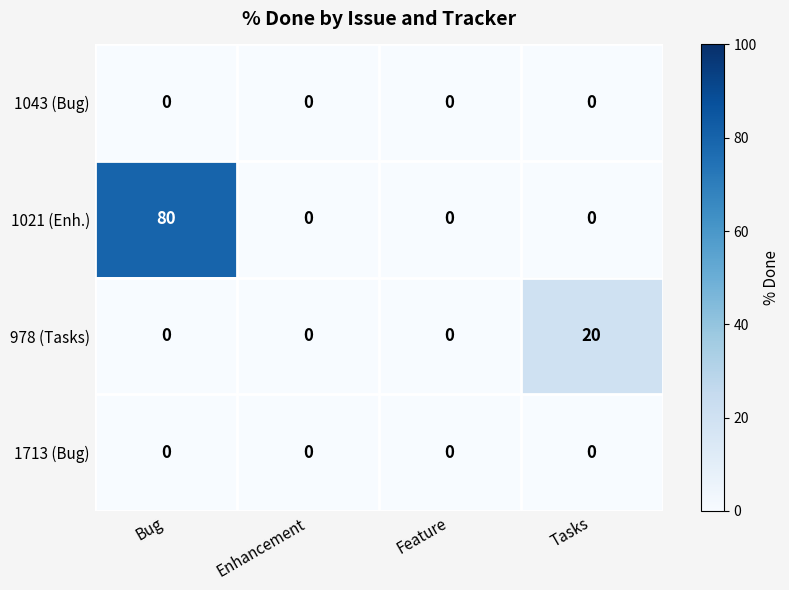

Which label corresponds to the largest value in the chart?

Bug